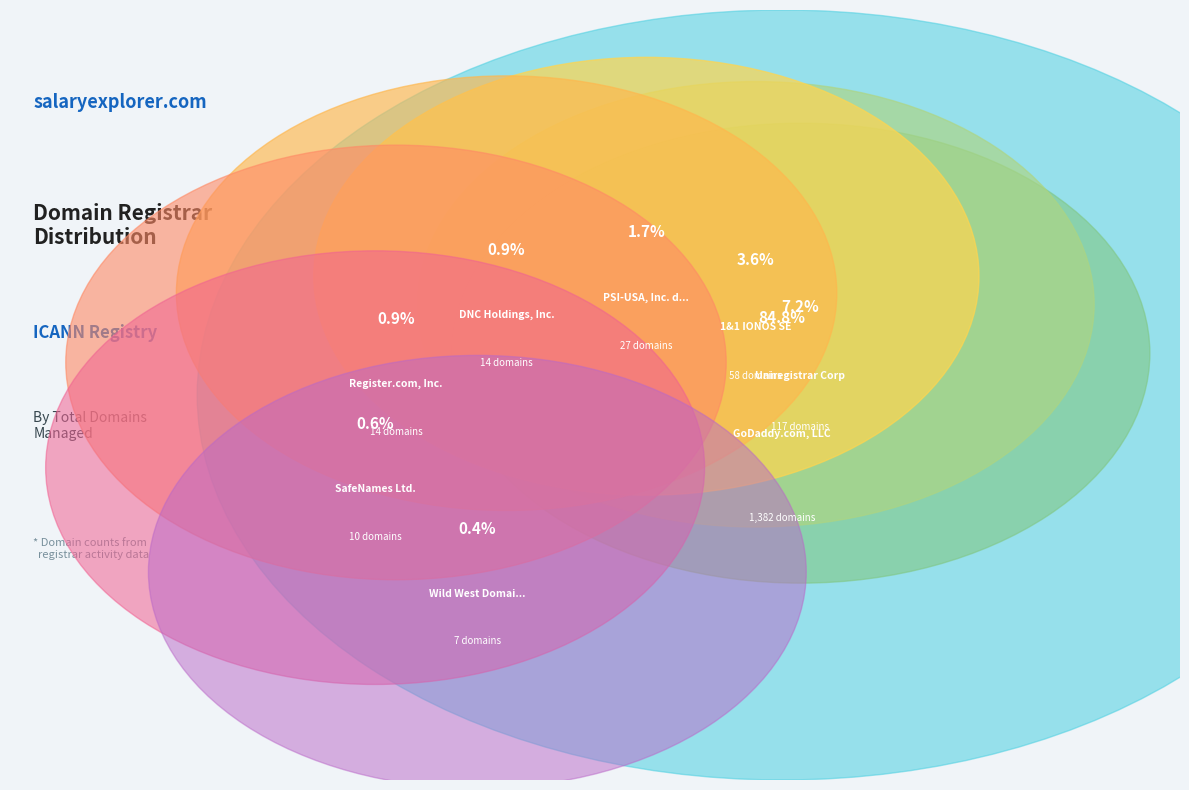

The 1&1 IONOS SE slice represents 11% of the pie. True or false?

False